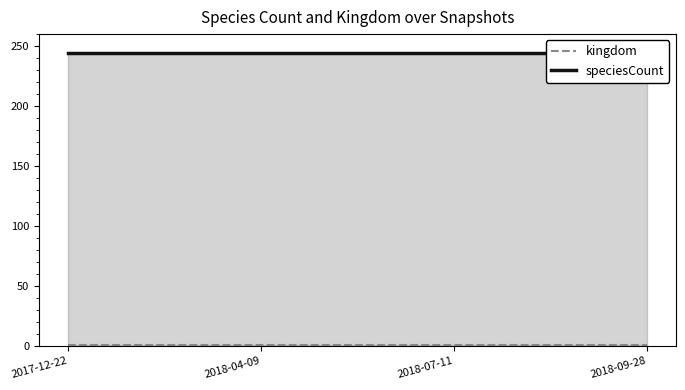

Count the number of data series in this chart.

2